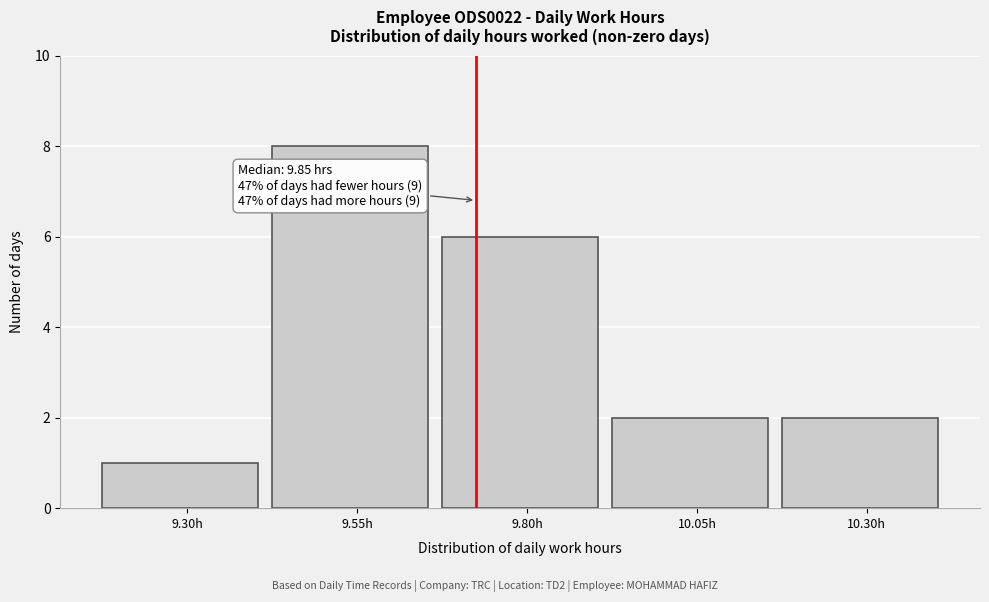

Reading left to right, transcribe all the data shown in this chart.

1	8	6	2	2